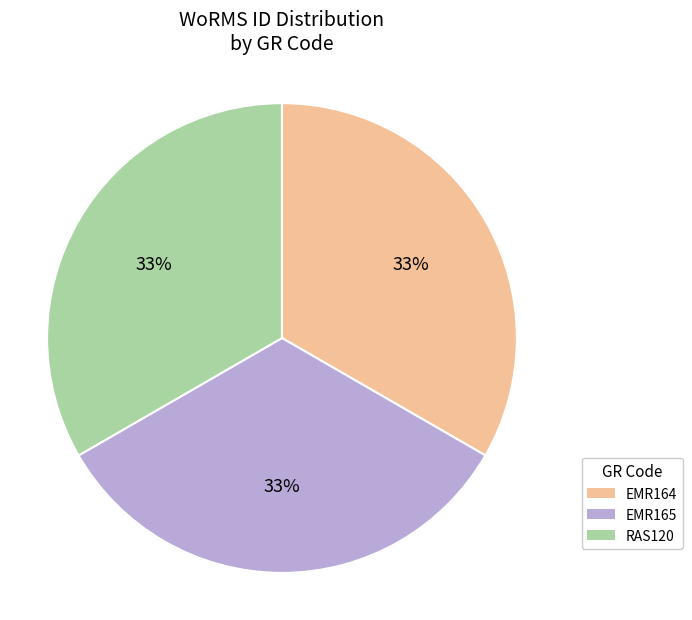

How many segments does this pie chart have?

3